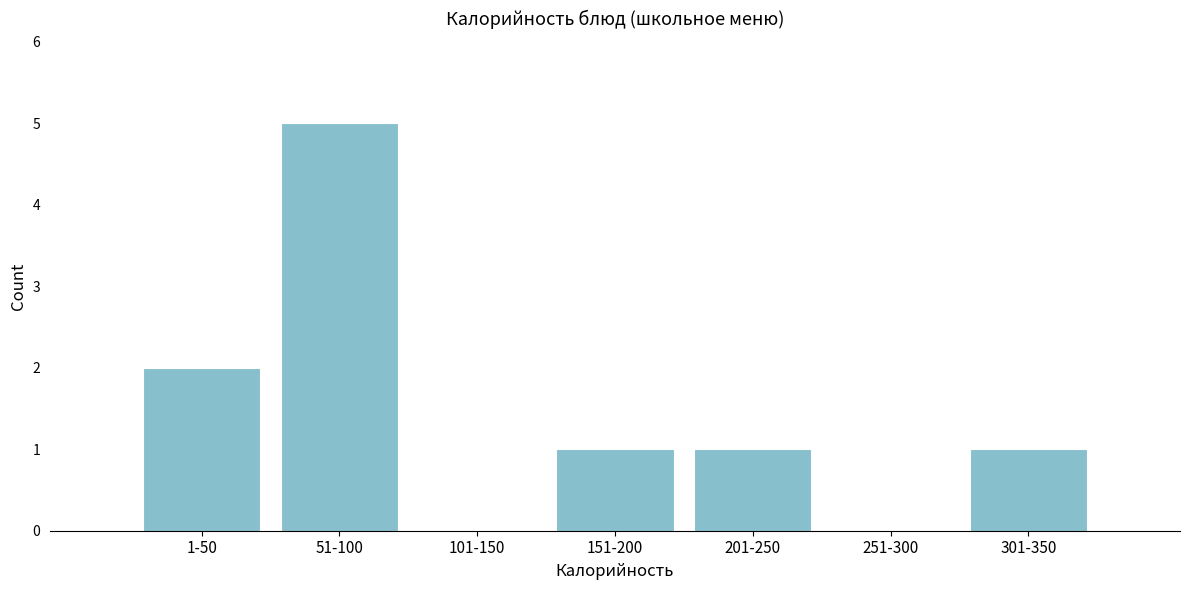

Reading left to right, list all the values displayed in this chart.

1-50=2	51-100=5	101-150=0	151-200=1	201-250=1	251-300=0	301-350=1